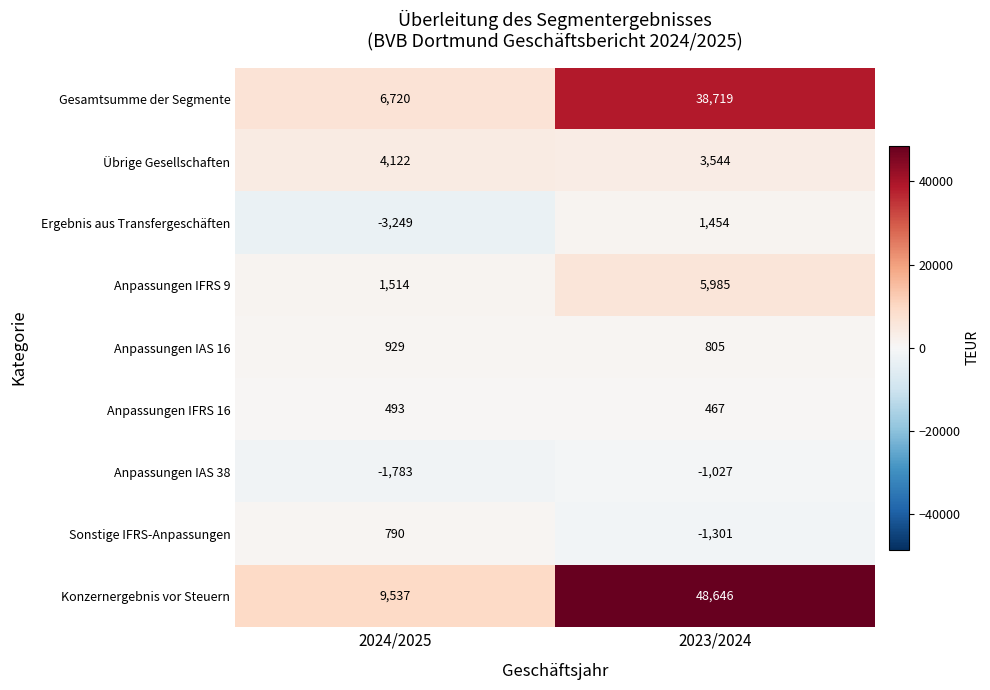

What is the difference between the highest and lowest values at 2023/2024?

49947